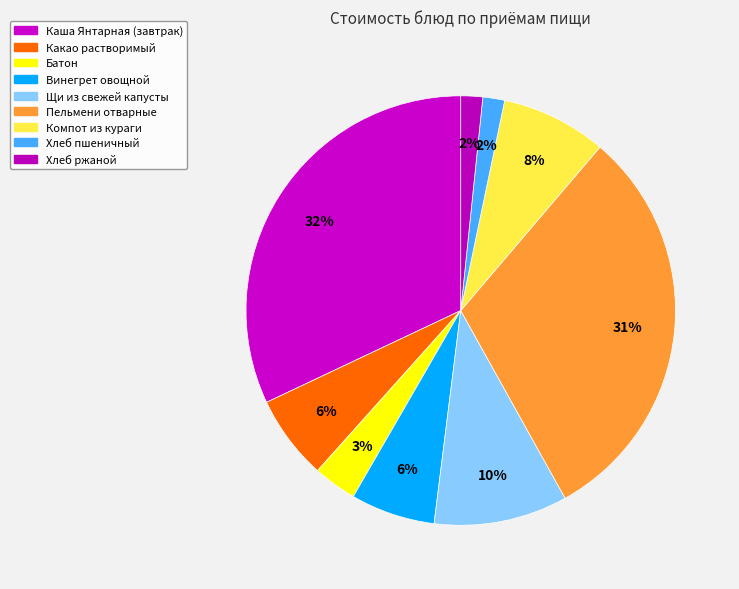

How many slices are in this pie chart?

9